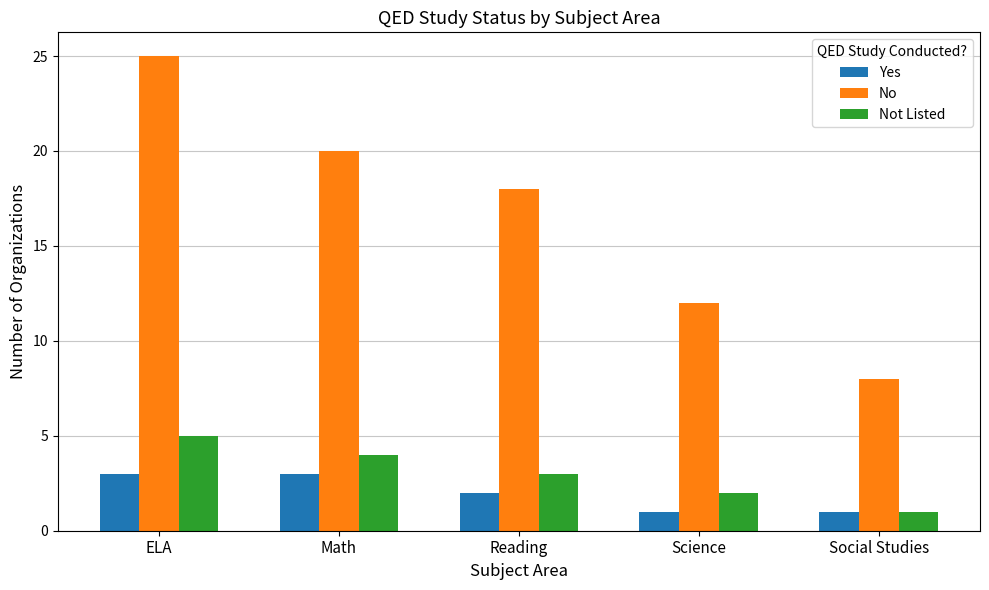

What is the difference between the second highest and second lowest values in the No series?

8